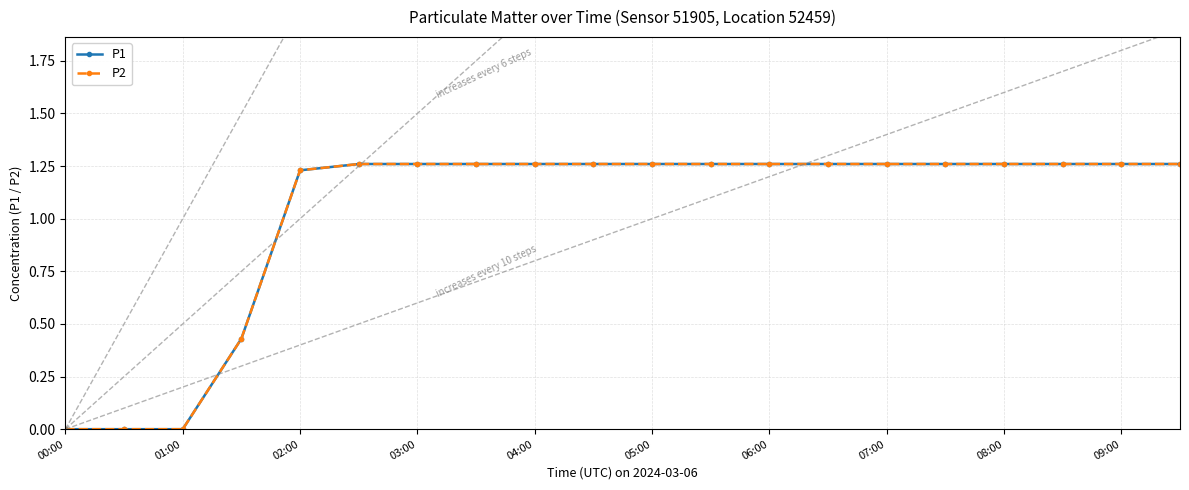

True or false: P2 and P1 intersect in this chart.

False